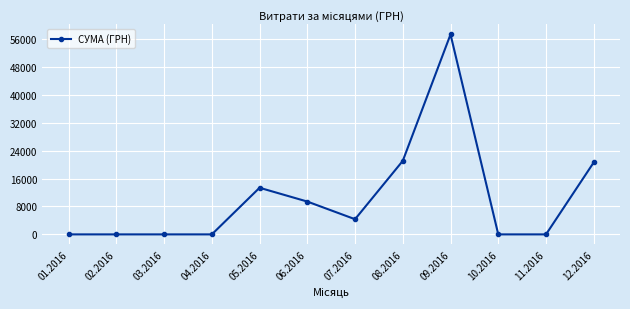

What is the difference between the maximum and minimum values?

57286.0